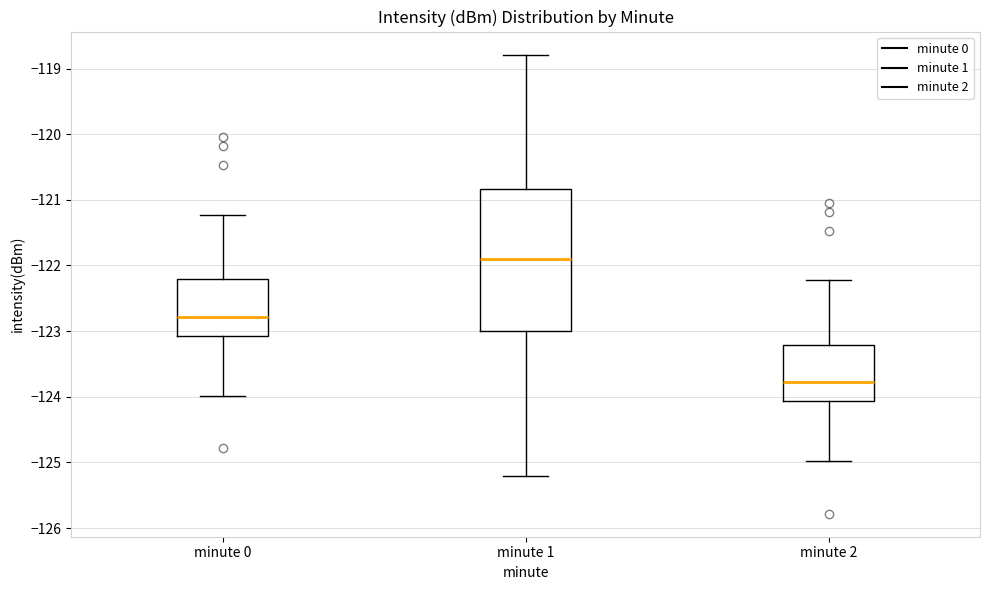

Where is the upper edge of the box for minute 1 on the y-axis? The values are not printed on the chart, so give them approximately, as read against the axis.

-120.8